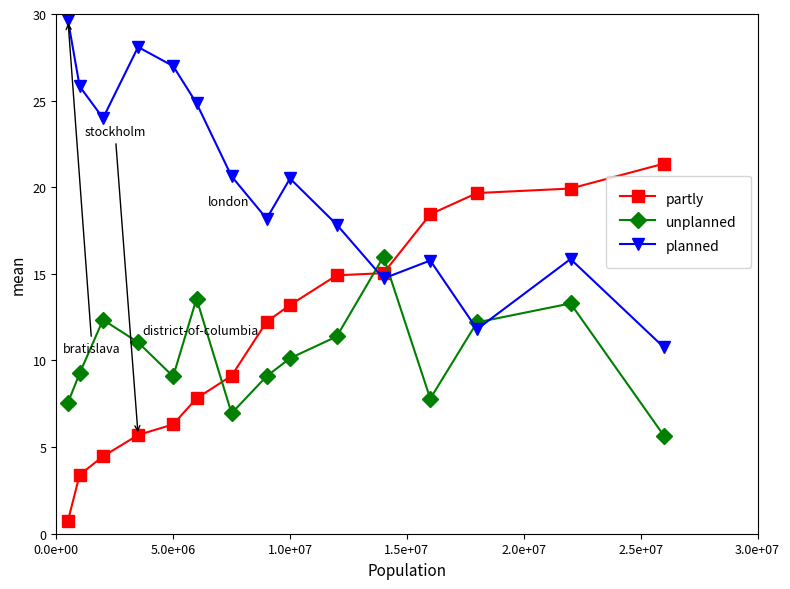

How many values in the unplanned series exceed 10?

8